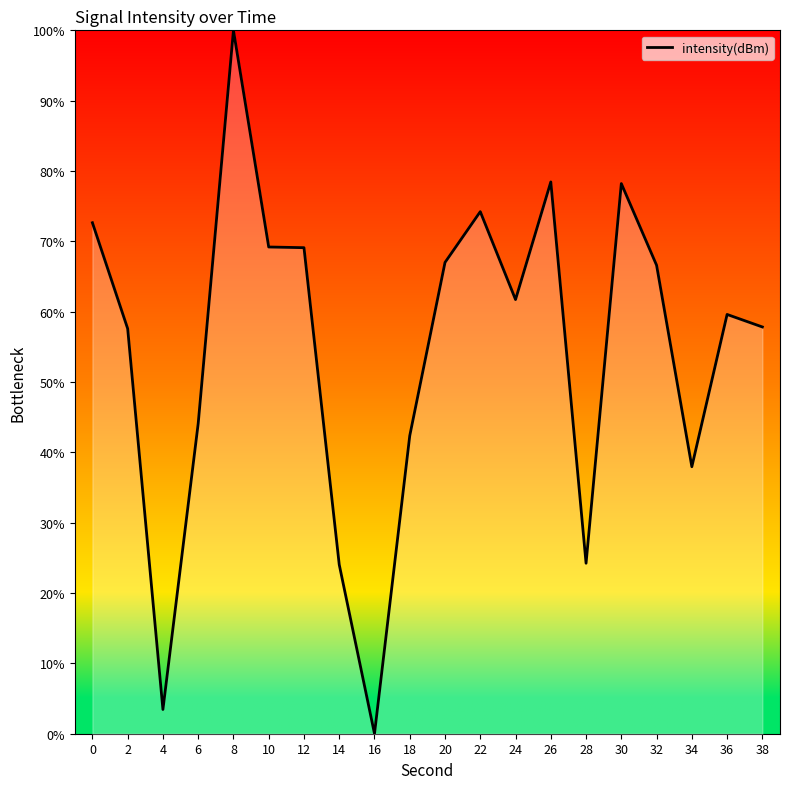

The chart shows a value of 57.6 at 2. True or false?

True